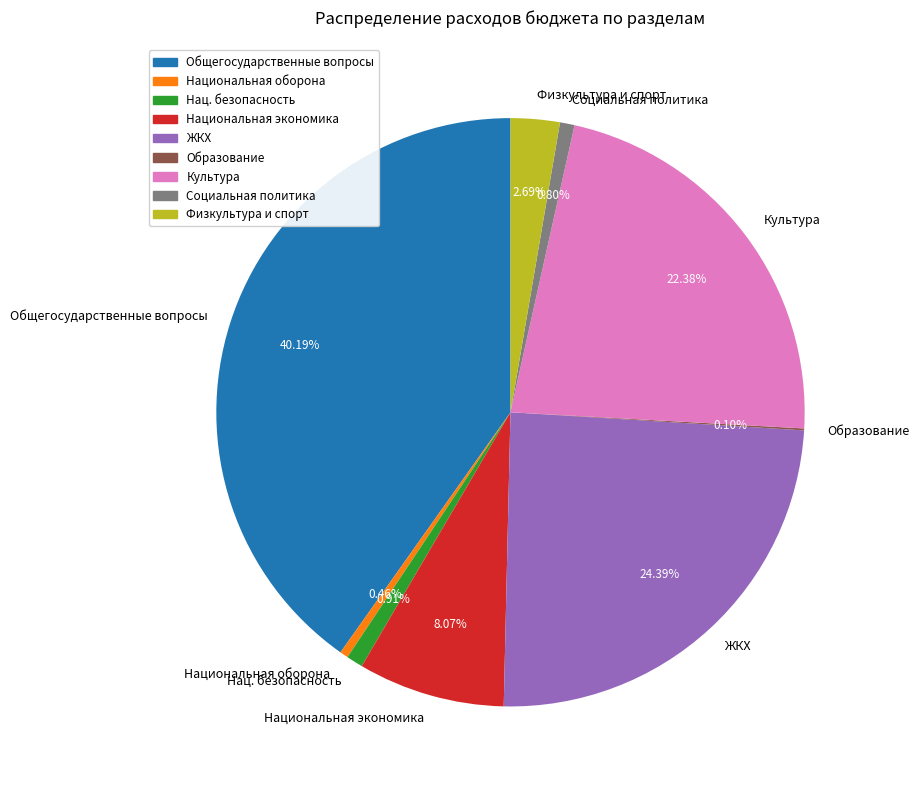

Is there any slice that represents more than half of the pie?

No